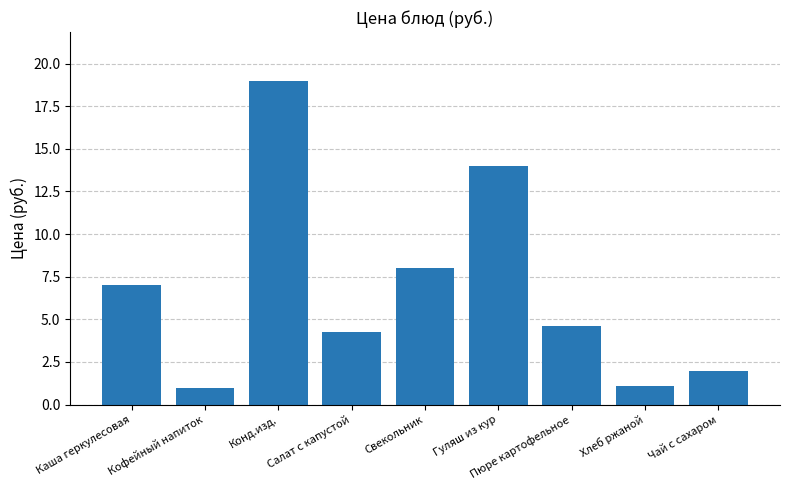

What is the difference between the maximum and minimum values?

18.0